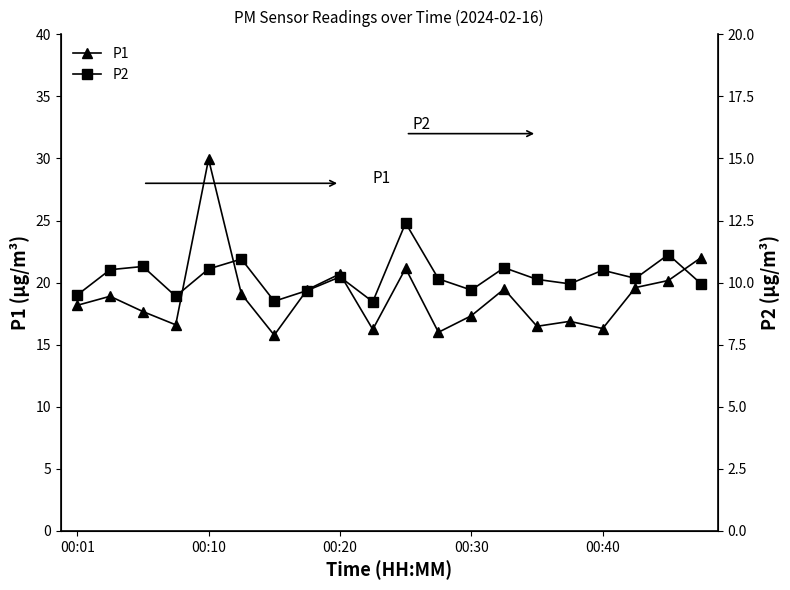

What position from the right is 10?

10